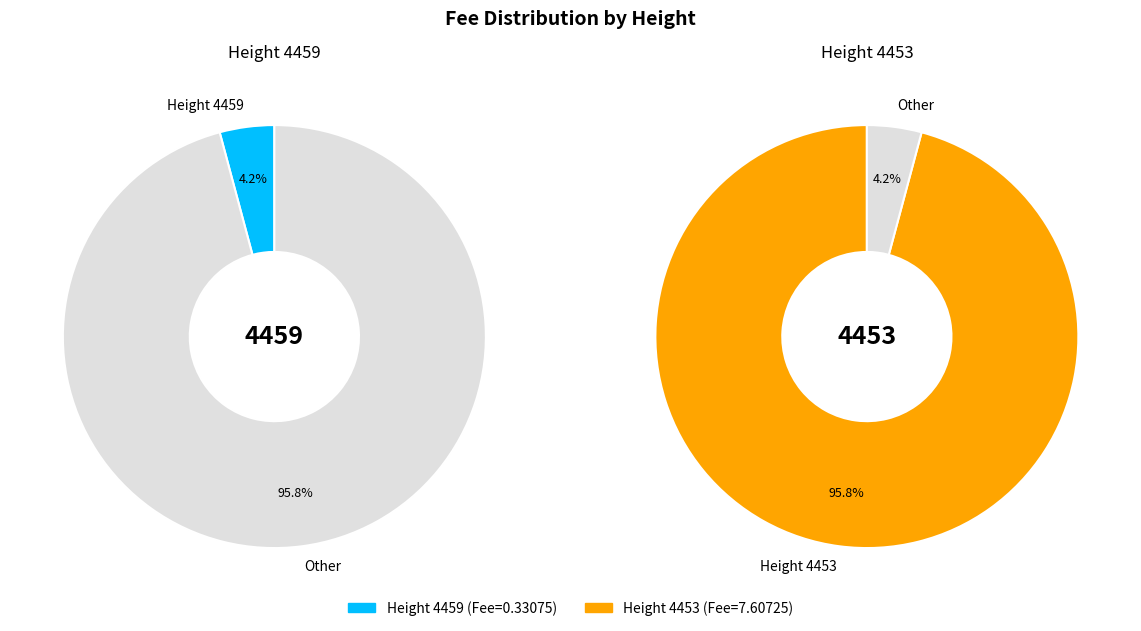

What percentage is the 4459 slice, to the nearest percent?

4%